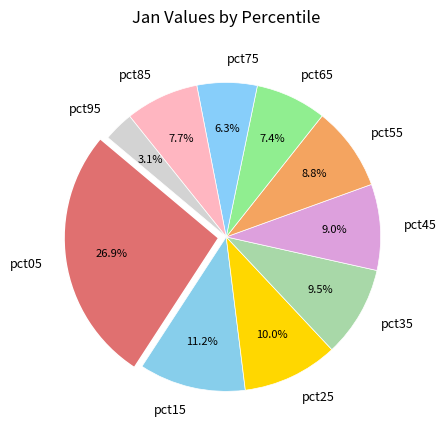

Count the number of slices in the pie.

10